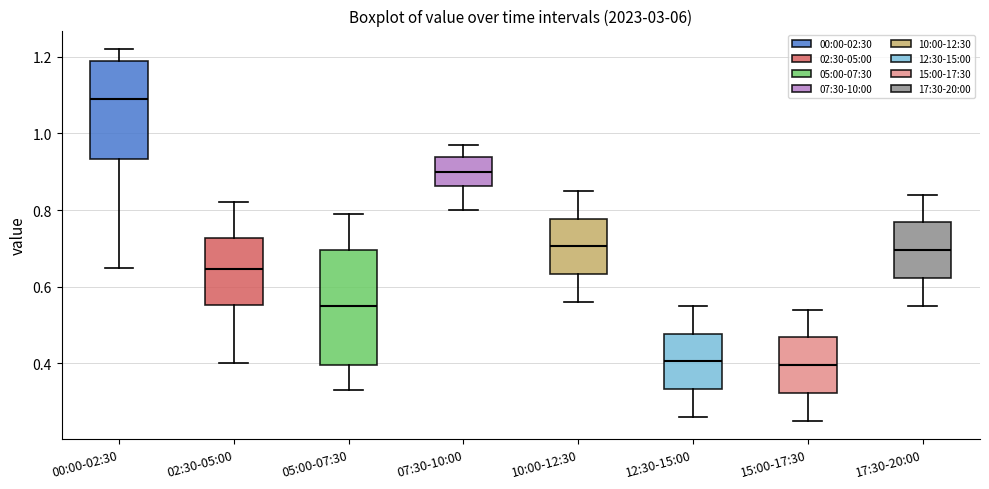

Reading left to right, transcribe this box plot: for each box, give where its median line is, the range the box spans, and where its two whiskers end, as read against the y-axis. The values are not printed on the chart, so give them approximately, as read against the axis.

00:00-02:30: median 1.10, box 0.94 to 1.20, whiskers 0.66 to 1.22
02:30-05:00: median 0.64, box 0.56 to 0.72, whiskers 0.40 to 0.82
05:00-07:30: median 0.56, box 0.40 to 0.70, whiskers 0.34 to 0.80
07:30-10:00: median 0.90, box 0.86 to 0.94, whiskers 0.80 to 0.98
10:00-12:30: median 0.70, box 0.64 to 0.78, whiskers 0.56 to 0.86
12:30-15:00: median 0.40, box 0.34 to 0.48, whiskers 0.26 to 0.56
15:00-17:30: median 0.40, box 0.32 to 0.46, whiskers 0.26 to 0.54
17:30-20:00: median 0.70, box 0.62 to 0.76, whiskers 0.56 to 0.84